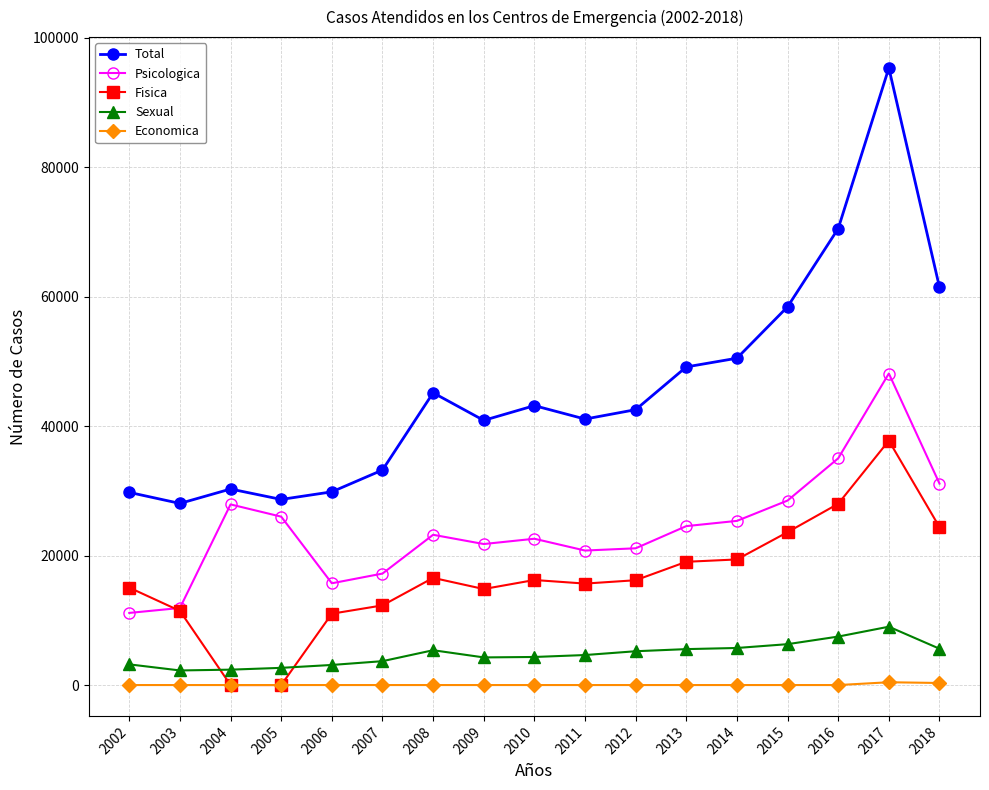

Rank the series by their maximum value, from lowest to highest.

Economica, Sexual, Fisica, Psicologica, Total